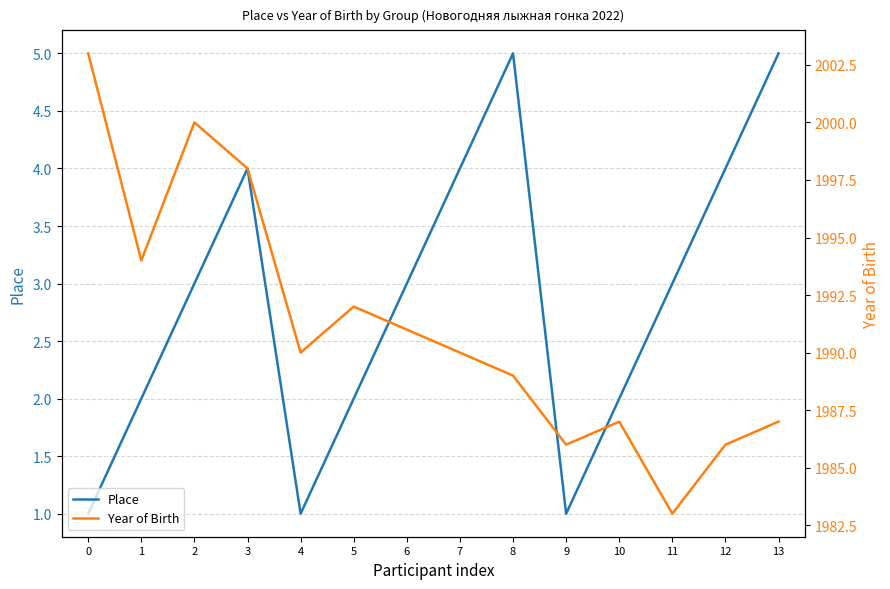

What is the spread (max minus min) of values at 10?

1985